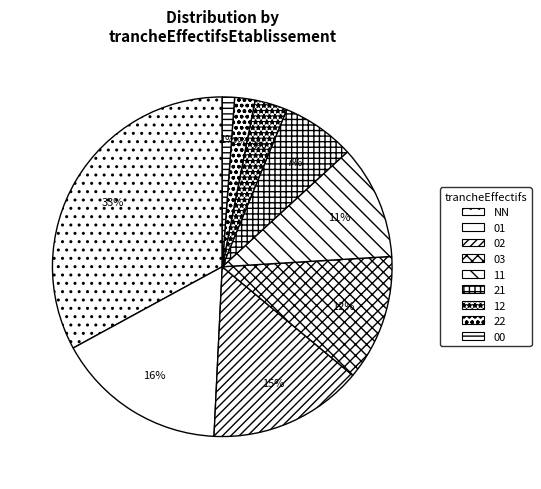

To the nearest percent, what portion does 01 represent?

16%